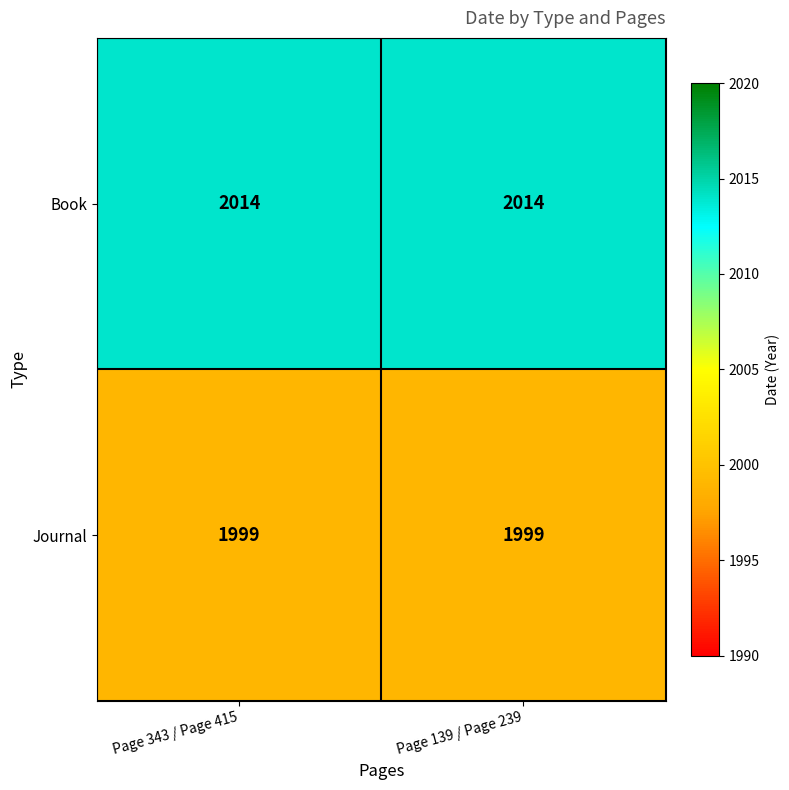

What is the spread (max minus min) of values at Page 139 / Page 239?

15